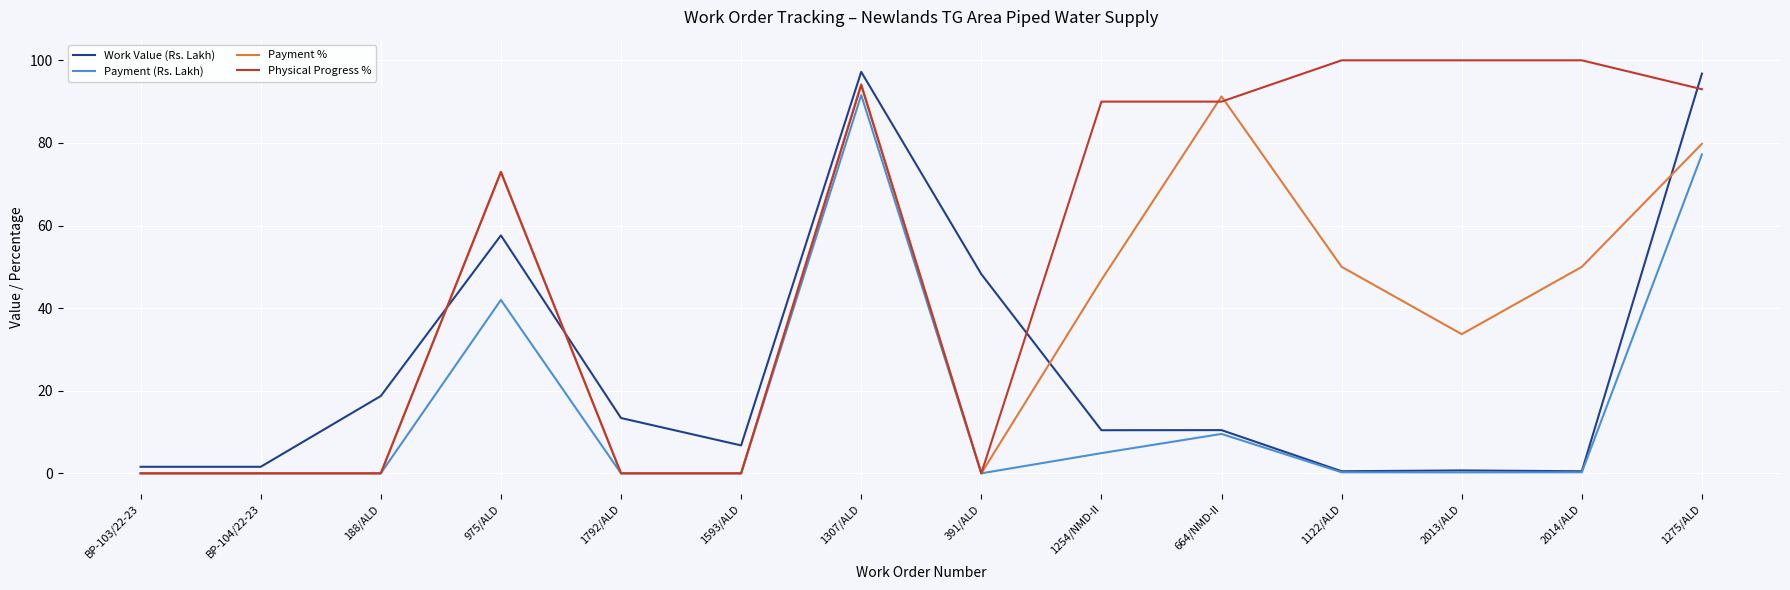

What is the difference between the second highest and second lowest values in the Payment % series?

91.3